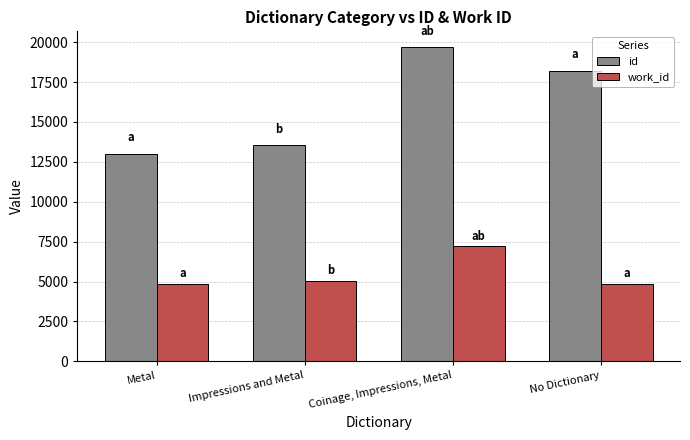

What is the difference between the second highest and second lowest values in the work_id series?

163